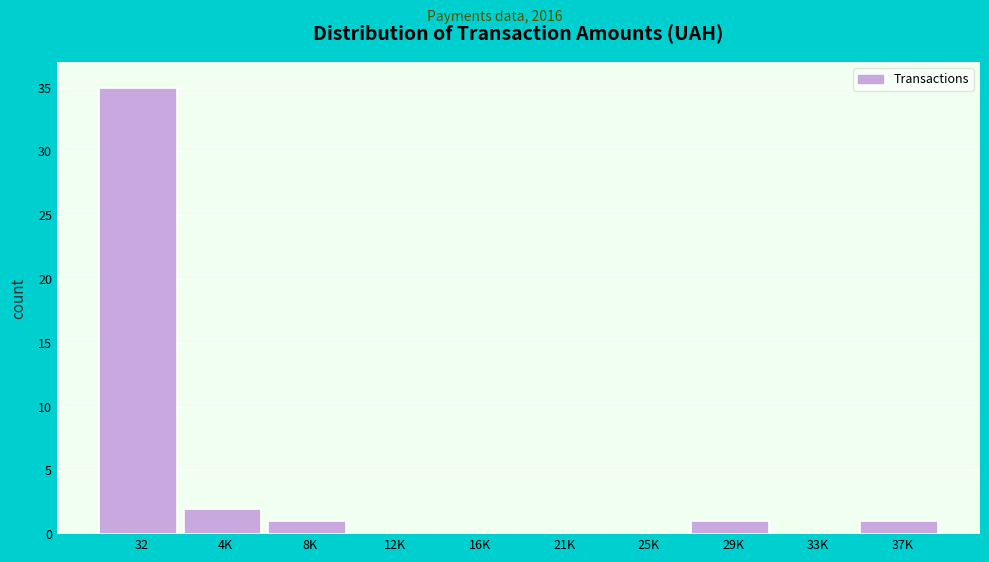

Reading left to right, transcribe all the data shown in this chart.

32=35	4K=2	8K=1	12K=0	16K=0	21K=0	25K=0	29K=1	33K=0	37K=1